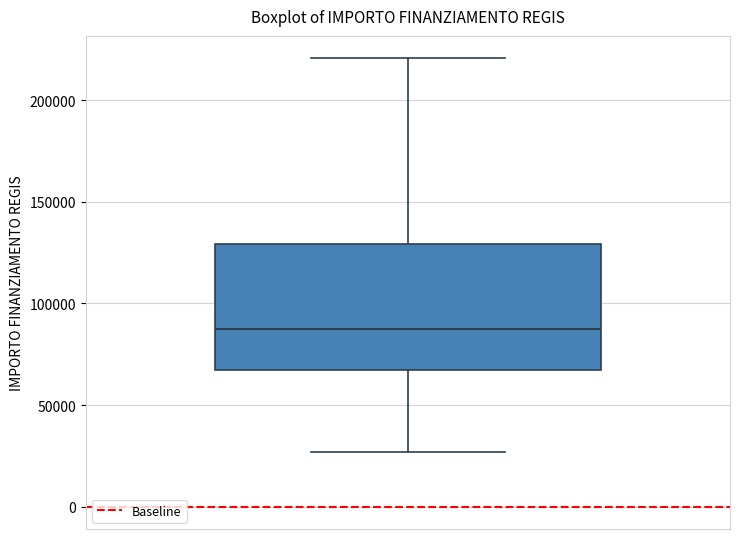

Read this box plot against the y-axis: the position of the median line, the range covered by the box, and the ends of both whiskers. The values are not printed on the chart, so give them approximately, as read against the axis.

median 85000, box 65000 to 130000, whiskers 25000 to 220000